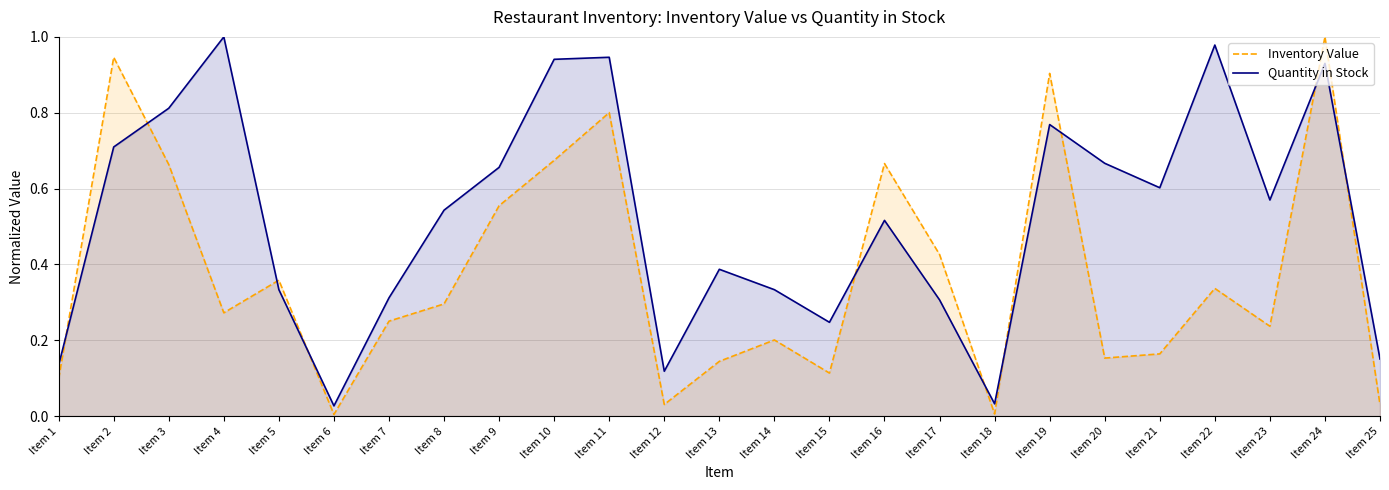

Which series has the largest range (max minus min)?

Inventory Value